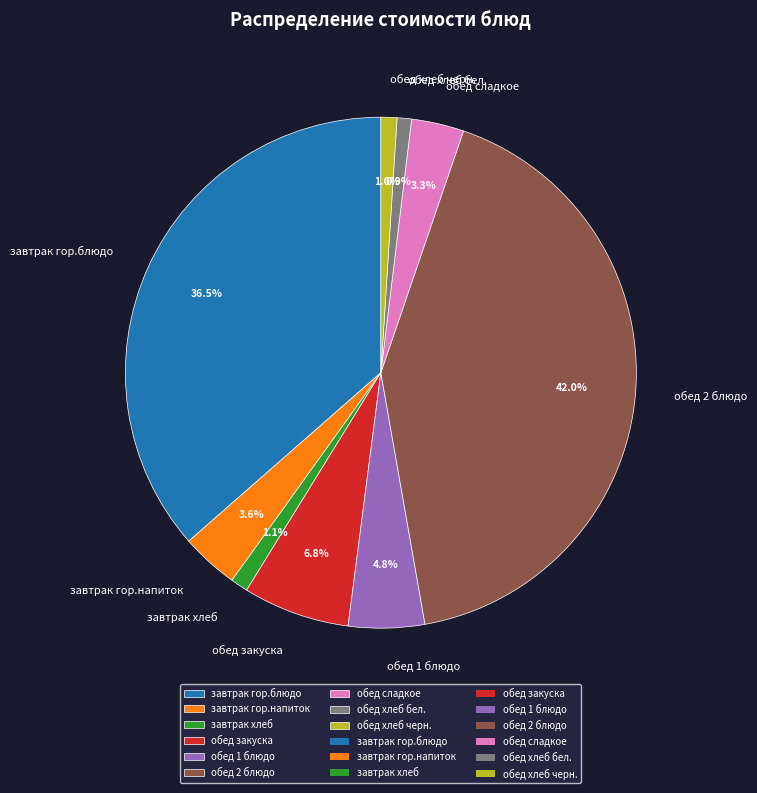

Is there a majority slice in this chart?

No